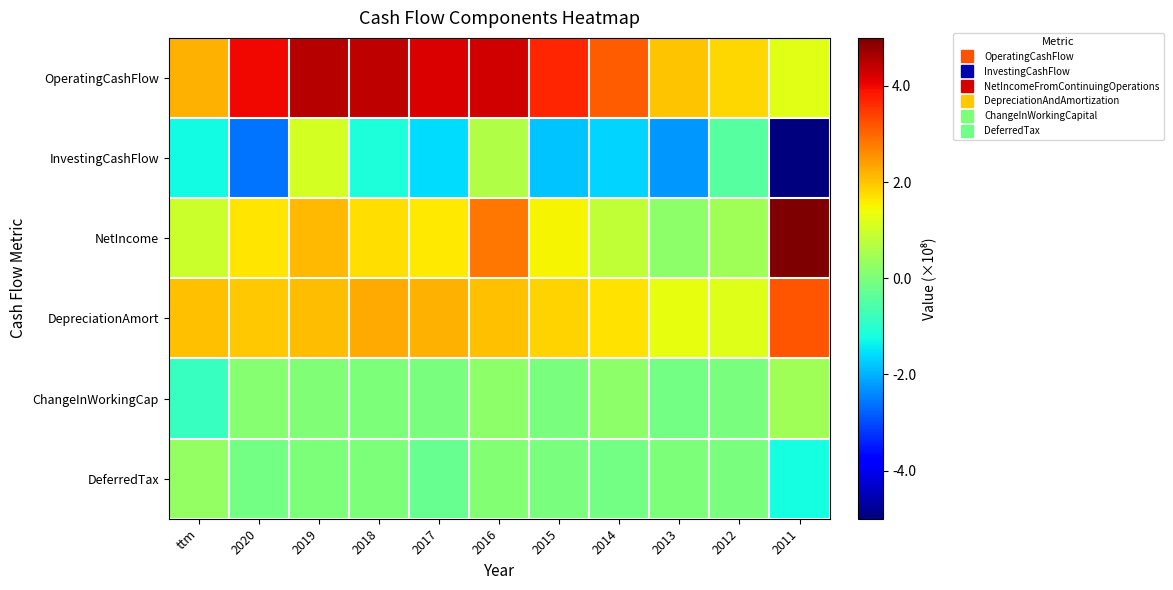

What is the maximum value shown in the chart?

3284770000